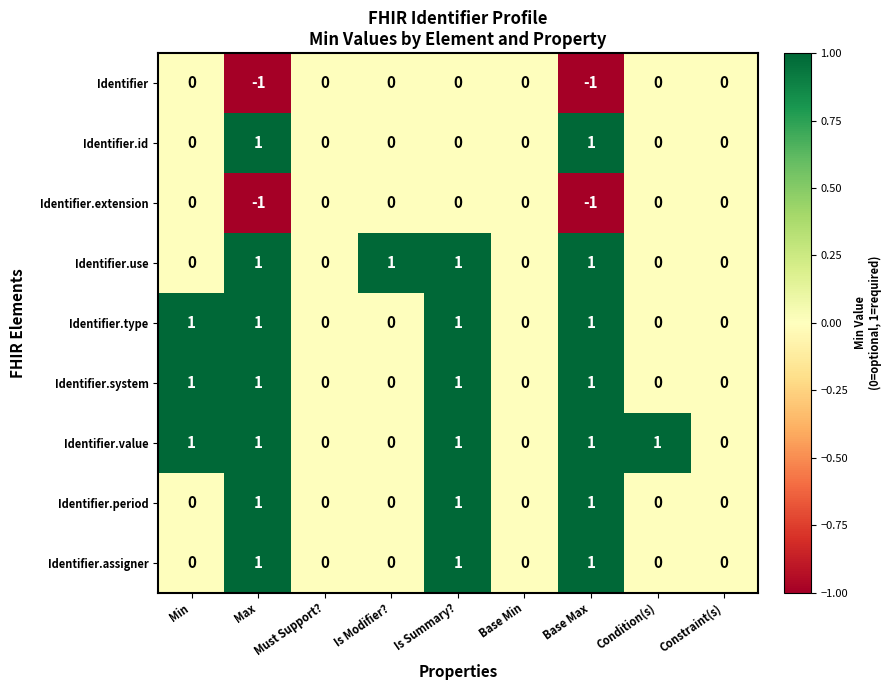

How many negative values does the Identifier series have?

2